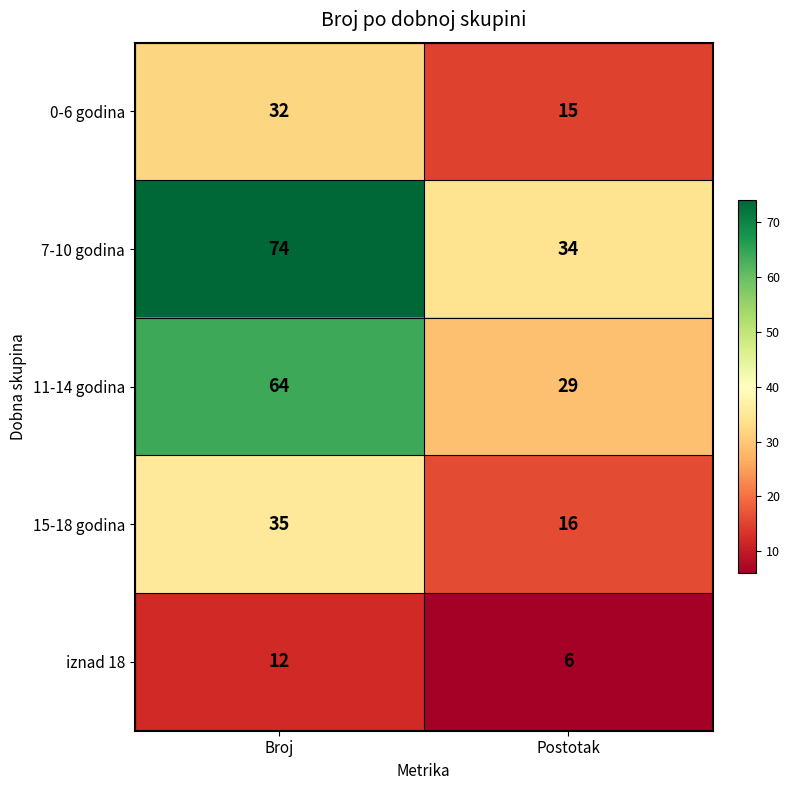

What is the sum of all 15-18 godina values?

51